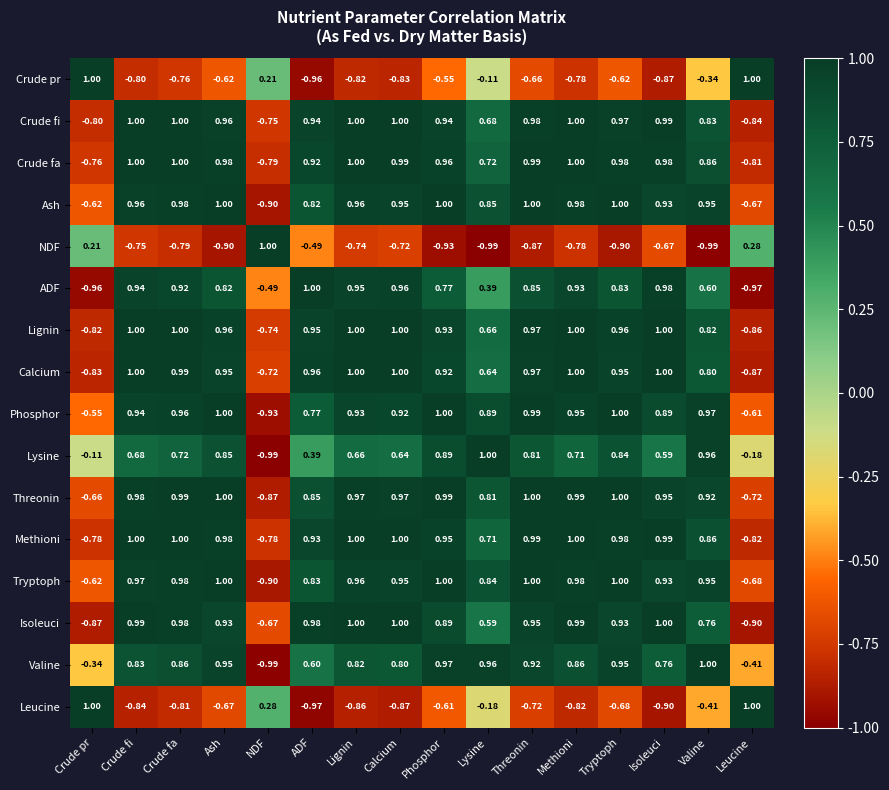

List the labels in order of Lysine value, smallest first.

NDF, Leucine, Crude pr, ADF, Isoleuci, Calcium, Lignin, Crude fi, Methioni, Crude fa, Threonin, Tryptoph, Ash, Phosphor, Valine, Lysine